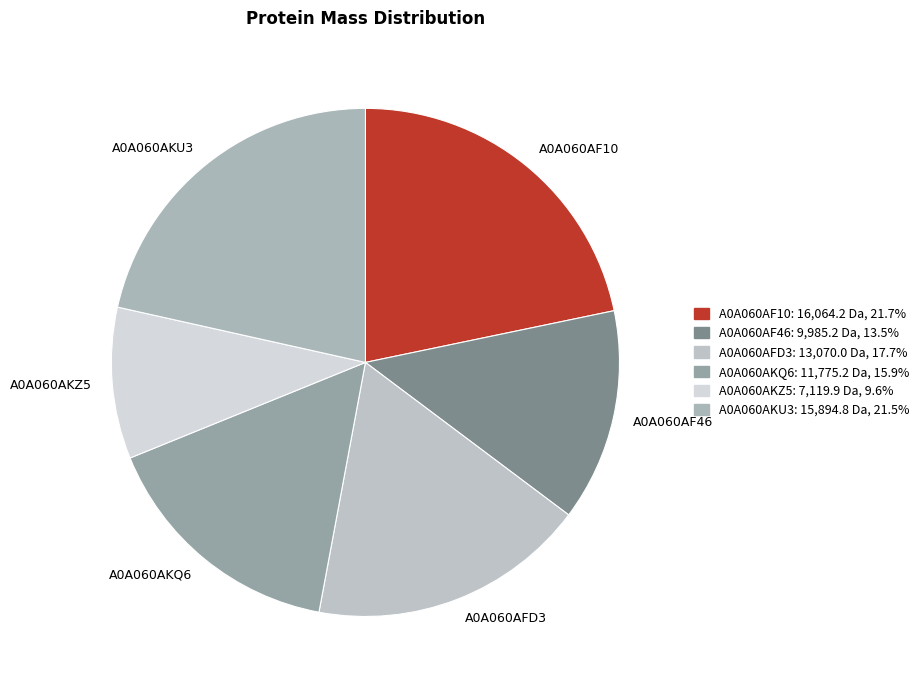

Does A0A060AF10 account for over 50% of the chart?

No